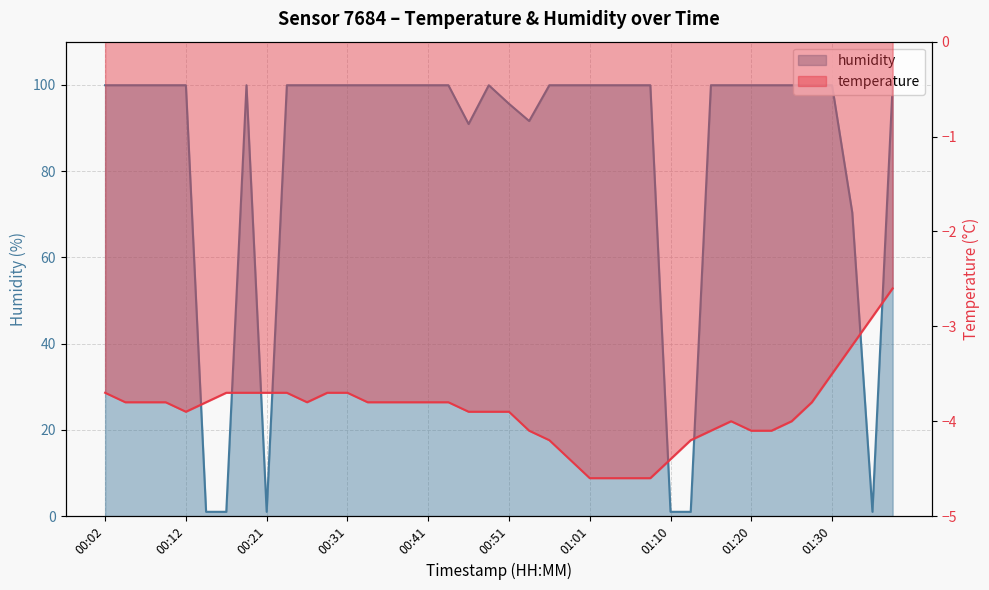

What are all the series names shown in the legend?

temperature, humidity